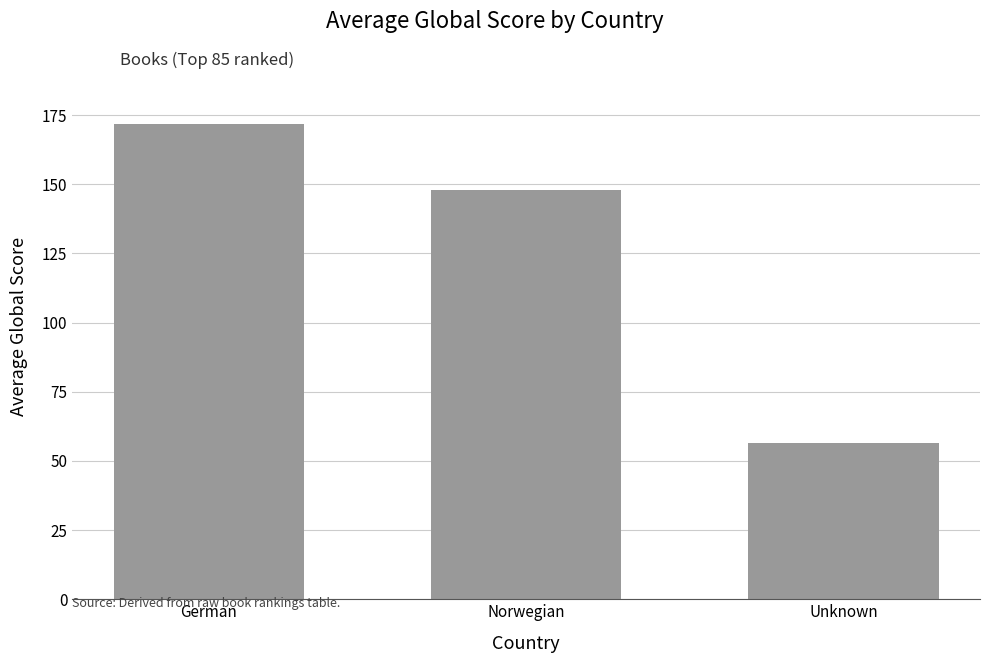

At which label does the data first exceed 147?

German